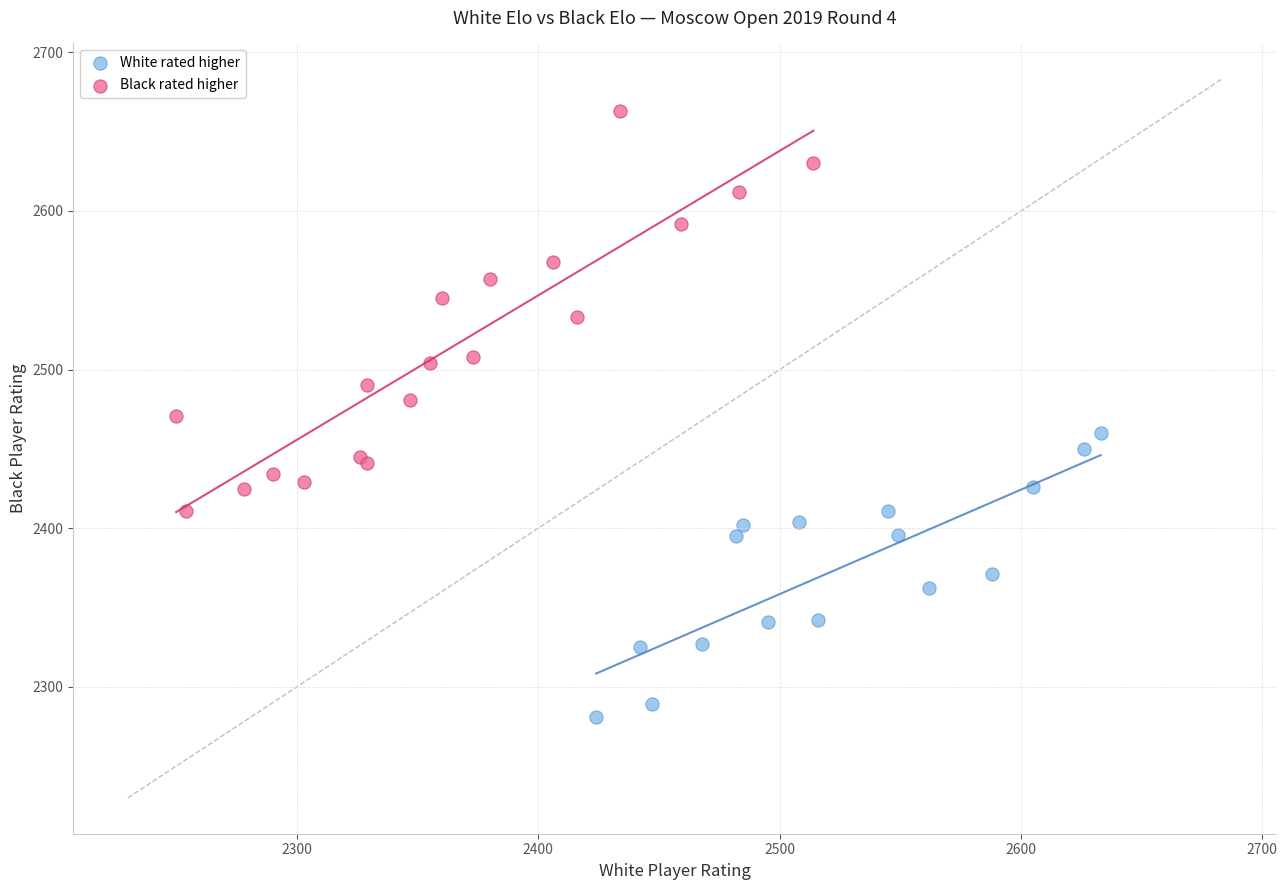

What are all the series names shown in the legend?

White rated higher, Black rated higher